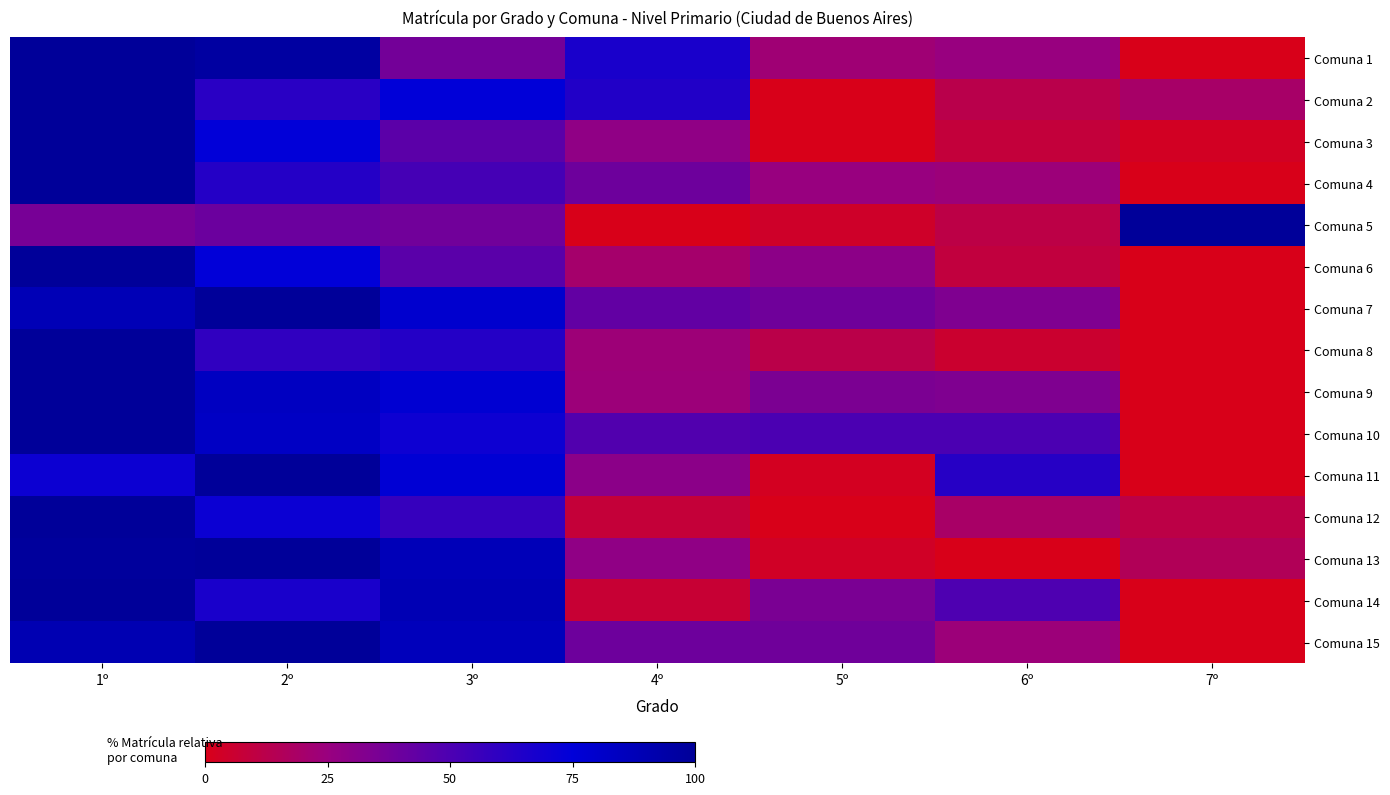

Reading left to right, list all the values displayed in this chart.

Comuna 1: 1º=100.0	2º=96.5	3º=37.2	4º=66.7	5º=22.5	6º=25.2	7º=0.0
Comuna 2: 1º=100.0	2º=61.5	3º=75.4	4º=63.8	5º=0.0	6º=12.3	7º=19.2
Comuna 3: 1º=100.0	2º=74.4	3º=45.1	4º=28.0	5º=0.0	6º=8.5	7º=2.4
Comuna 4: 1º=100.0	2º=63.1	3º=52.2	4º=39.2	5º=25.1	6º=23.7	7º=0.0
Comuna 5: 1º=36.1	2º=40.1	3º=37.9	4º=0.0	5º=4.0	6º=11.3	7º=100.0
Comuna 6: 1º=100.0	2º=74.3	3º=45.6	4º=19.9	5º=29.0	6º=9.4	7º=0.0
Comuna 7: 1º=88.6	2º=100.0	3º=79.3	4º=42.9	5º=38.6	6º=33.6	7º=0.0
Comuna 8: 1º=100.0	2º=59.2	3º=63.1	4º=23.3	5º=11.9	6º=5.8	7º=0.0
Comuna 9: 1º=100.0	2º=84.3	3º=77.5	4º=23.6	5º=34.7	6º=33.3	7º=0.0
Comuna 10: 1º=100.0	2º=83.1	3º=70.3	4º=48.3	5º=50.0	6º=50.0	7º=0.0
Comuna 11: 1º=70.9	2º=100.0	3º=76.7	4º=29.7	5º=2.3	6º=62.2	7º=0.0
Comuna 12: 1º=100.0	2º=71.2	3º=57.3	4º=8.1	5º=0.0	6º=18.8	7º=11.0
Comuna 13: 1º=98.5	2º=100.0	3º=87.8	4º=27.7	5º=3.4	6º=0.0	7º=15.5
Comuna 14: 1º=100.0	2º=66.6	3º=88.9	4º=6.7	5º=35.0	6º=49.4	7º=0.0
Comuna 15: 1º=90.2	2º=100.0	3º=86.0	4º=39.4	5º=38.6	6º=23.5	7º=0.0